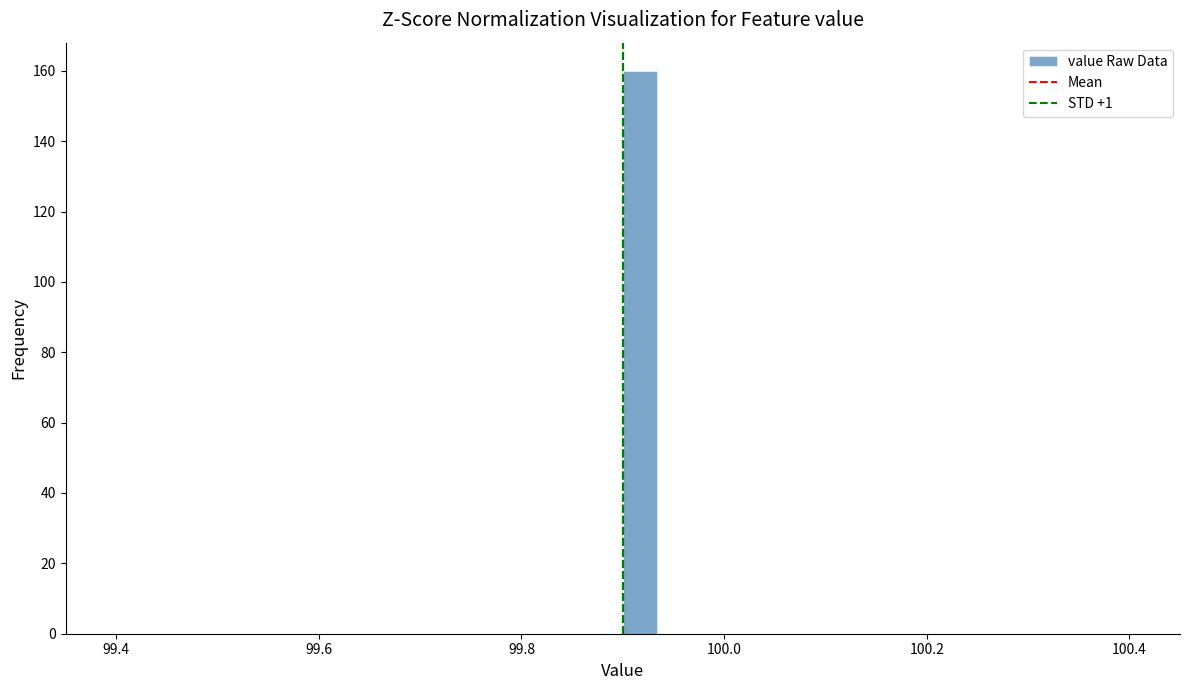

Around what value on the x-axis is the tallest bar? Give the approximate position of its centre, as read against the axis.

99.92